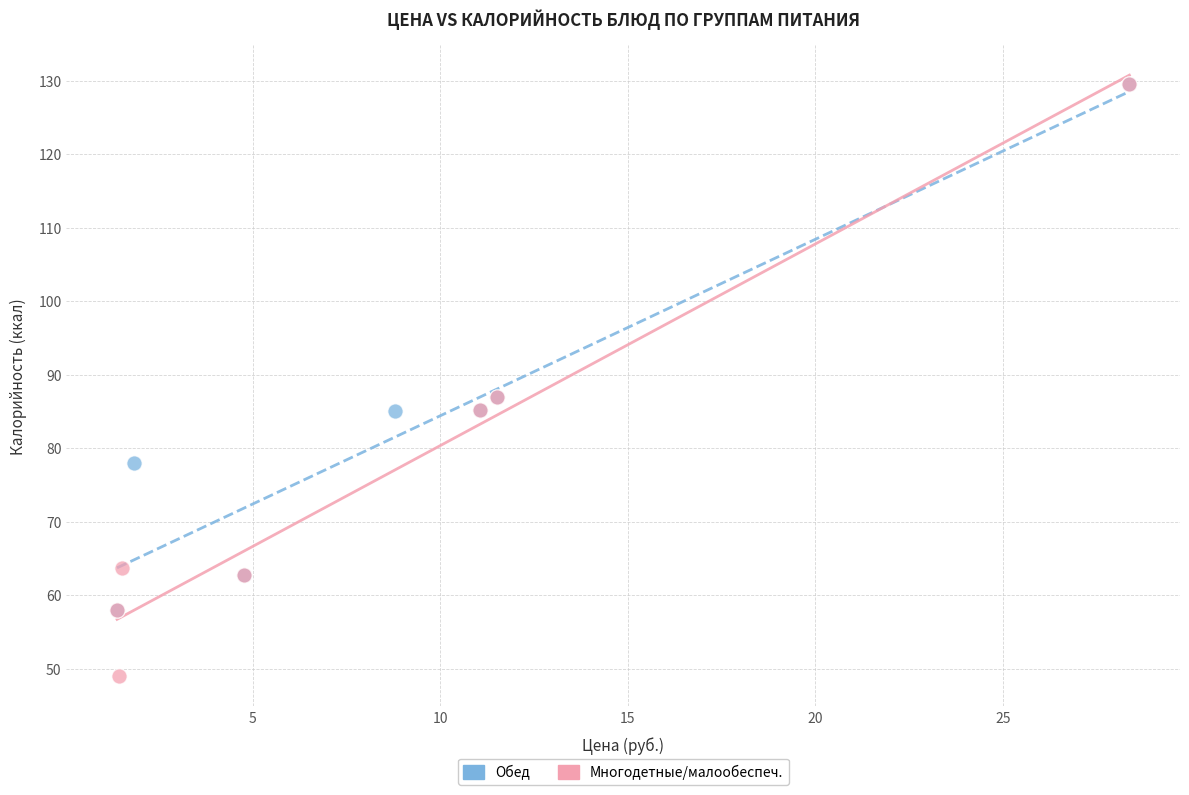

Which series has the largest Y range (max minus min)?

Многодетные/малообеспеч.